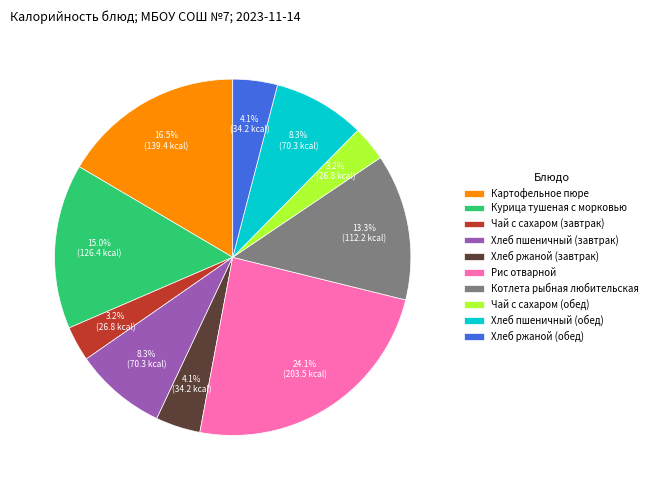

Which category has the biggest portion of the pie?

Рис отварной